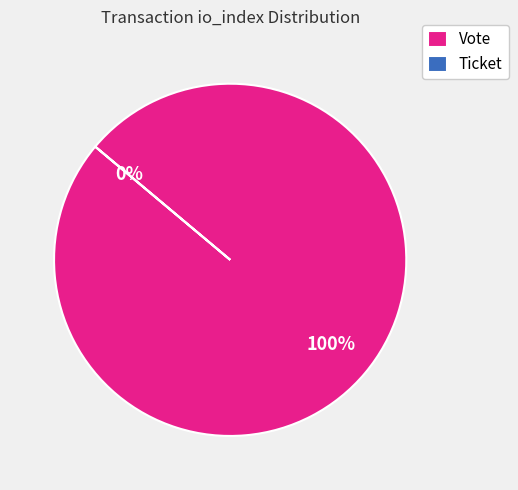

What is the change in value from Vote to Ticket?

-1